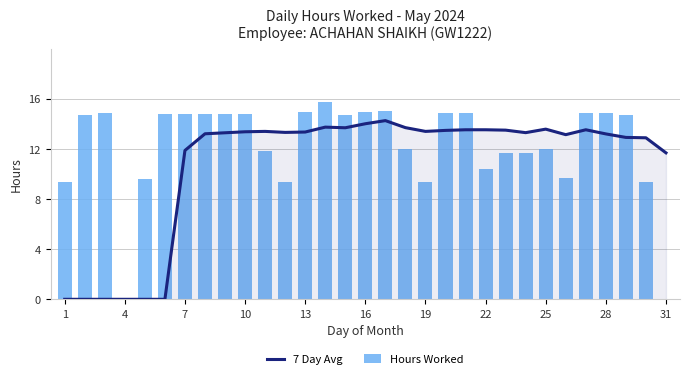

At how many categories does at least one series exceed 5?

30